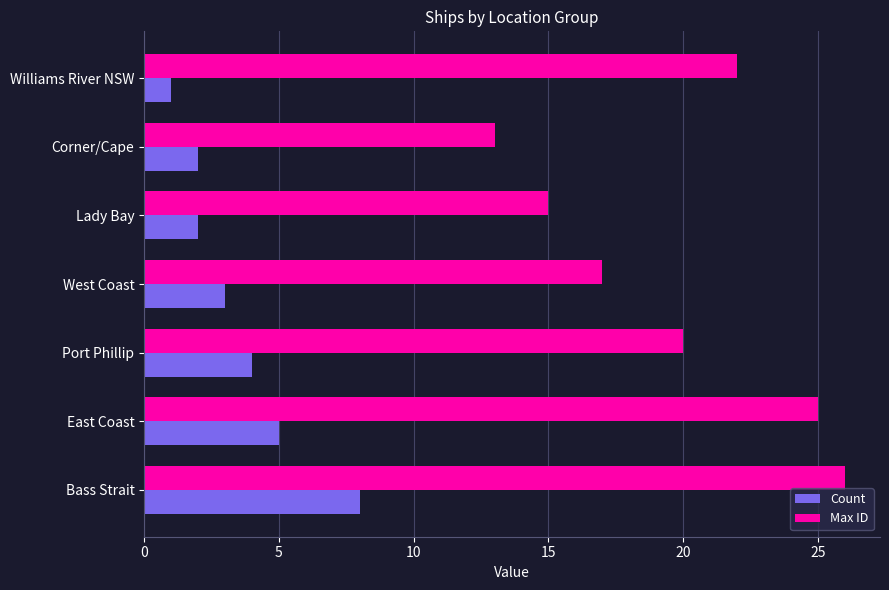

Rank the series by their average value, from lowest to highest.

Count, Max ID